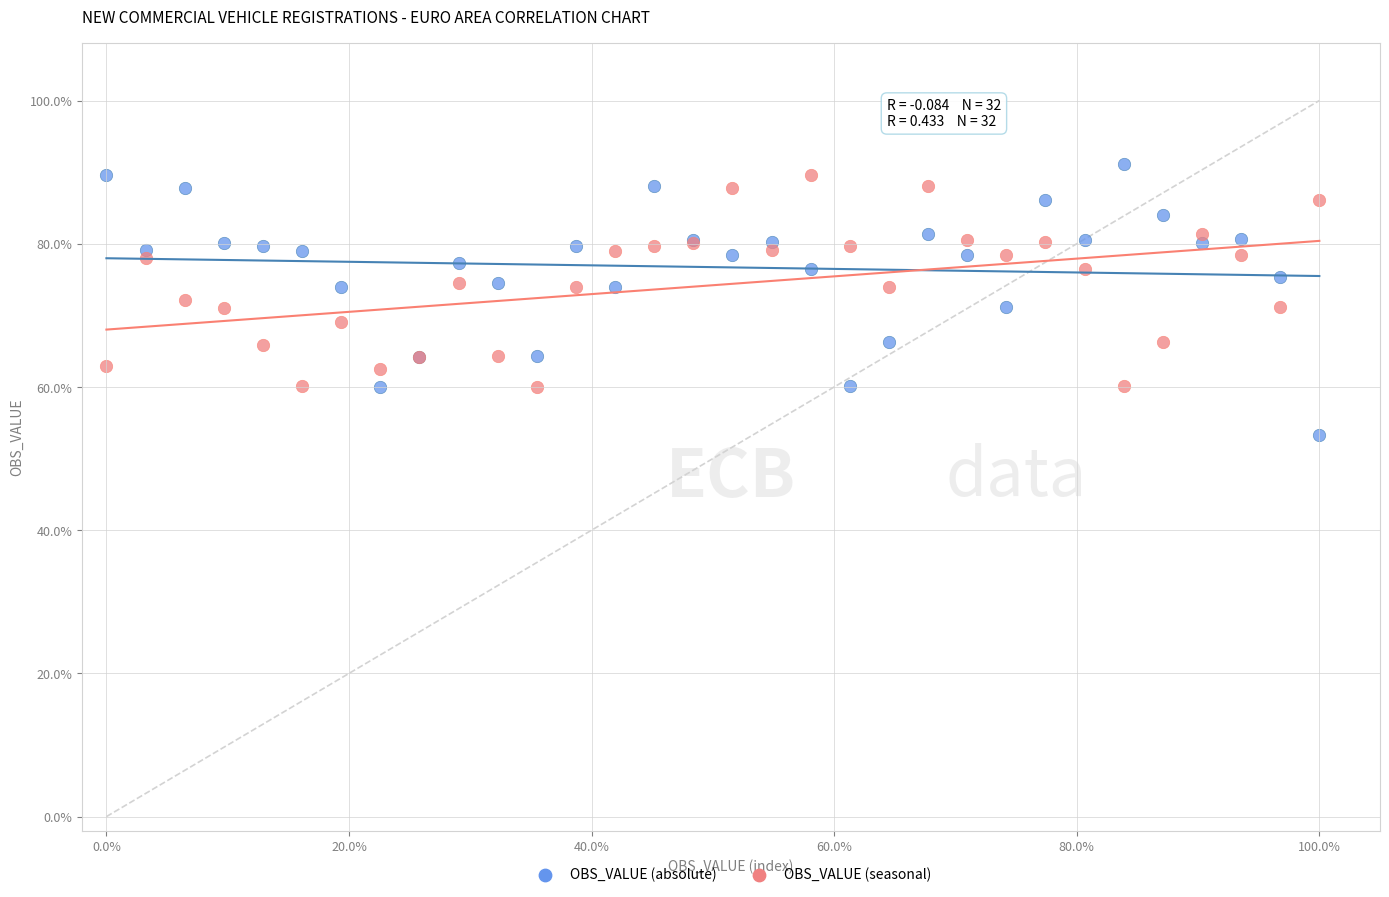

What are all the series names shown in the legend?

OBS_VALUE (absolute), OBS_VALUE (seasonal)